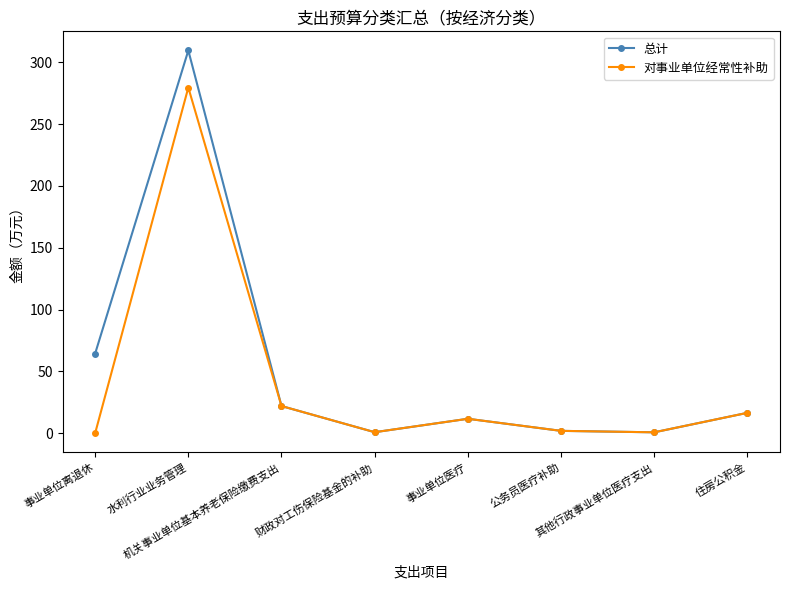

Is this an area chart (filled region under the line)?

No